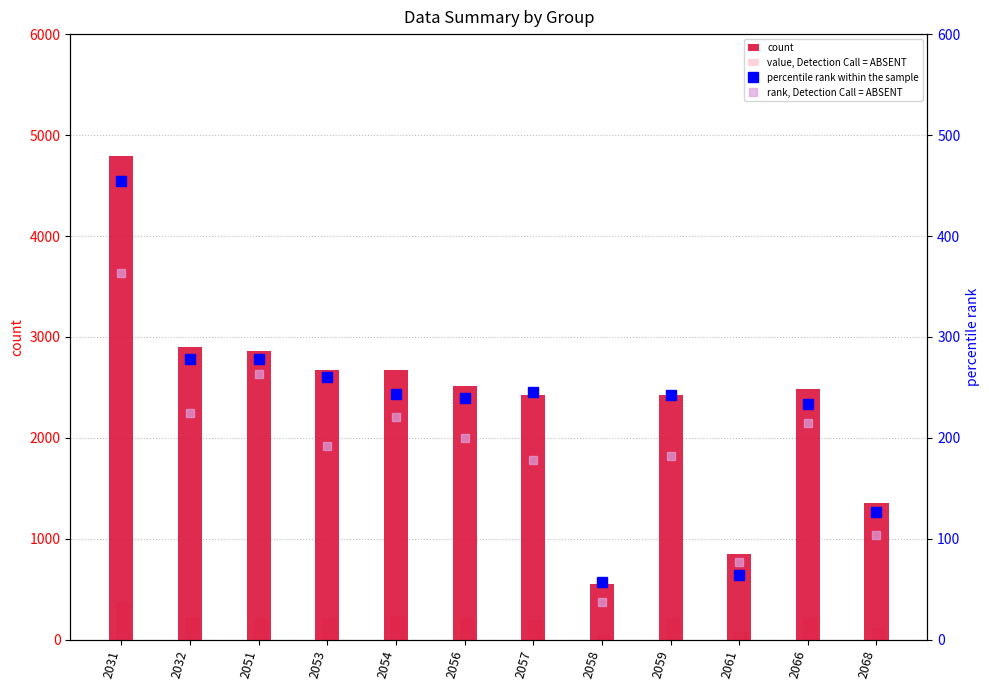

What are all the series names shown in the legend?

count, value, Detection Call = ABSENT, percentile rank within the sample, rank, Detection Call = ABSENT